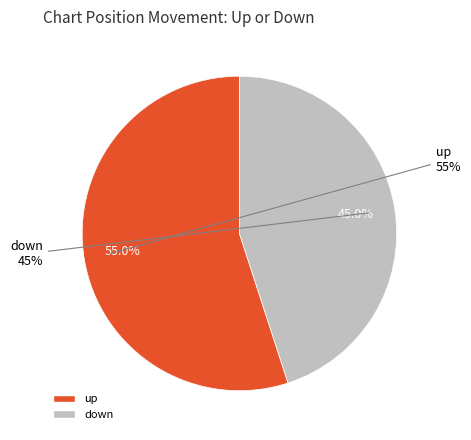

Which category accounts for the majority?

up